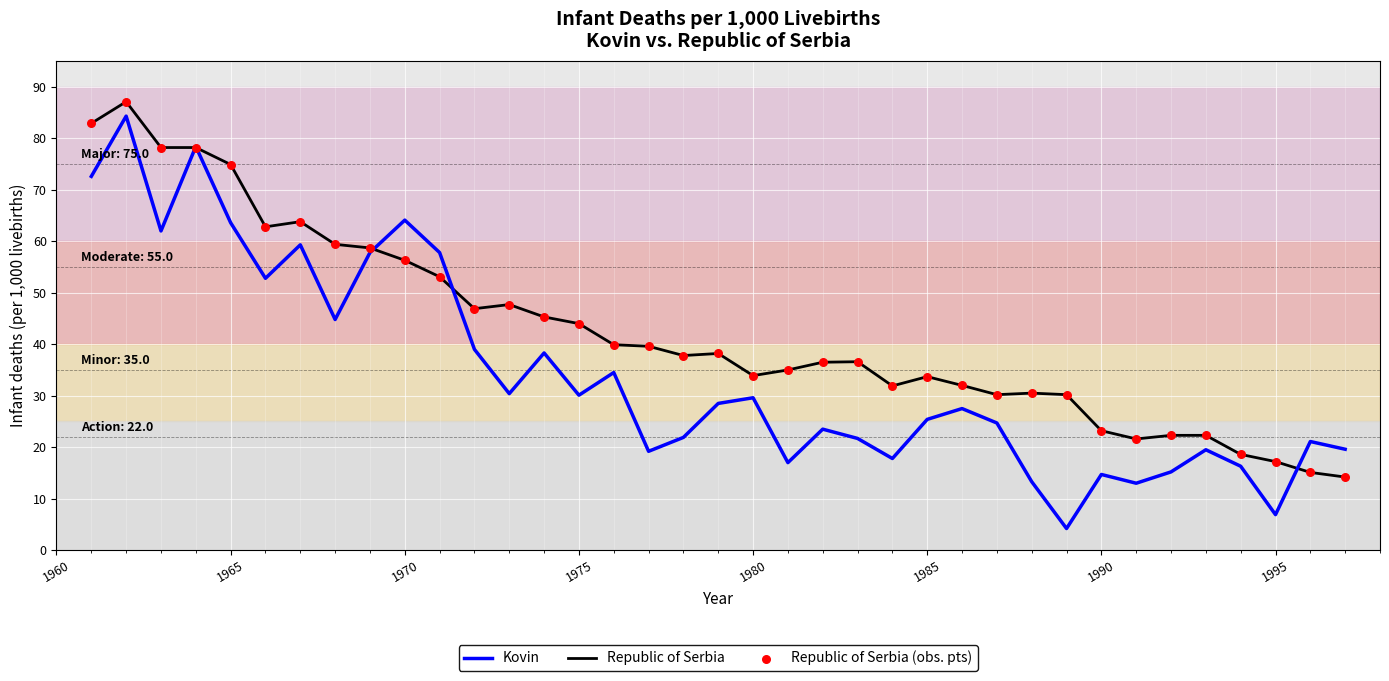

Which series has the largest total across all categories?

Republic of Serbia